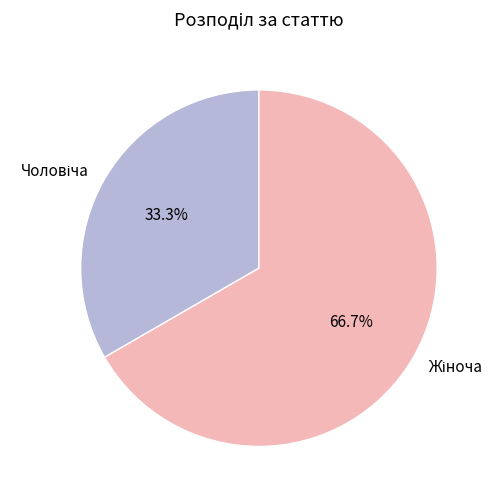

Is there a majority slice in this chart?

Yes